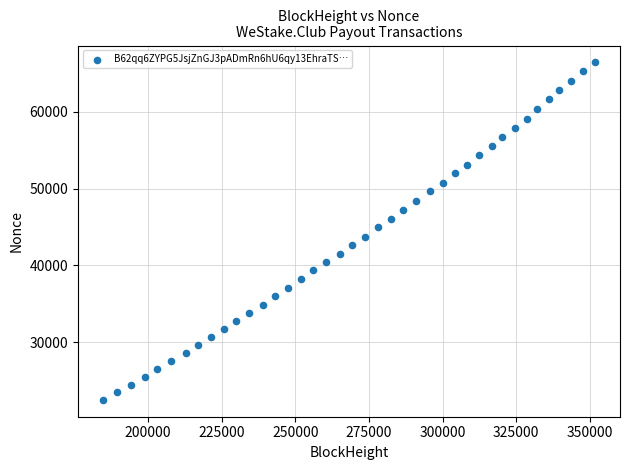

What is the range of Y values (max minus min)?

43898